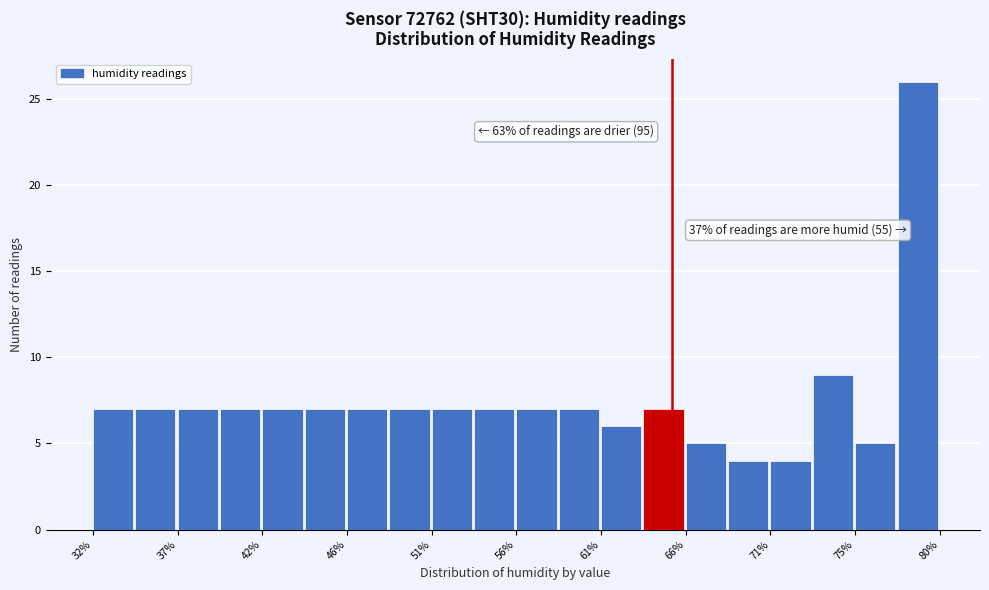

Which range on the x-axis has the tallest bar?

78.0 to 80.5